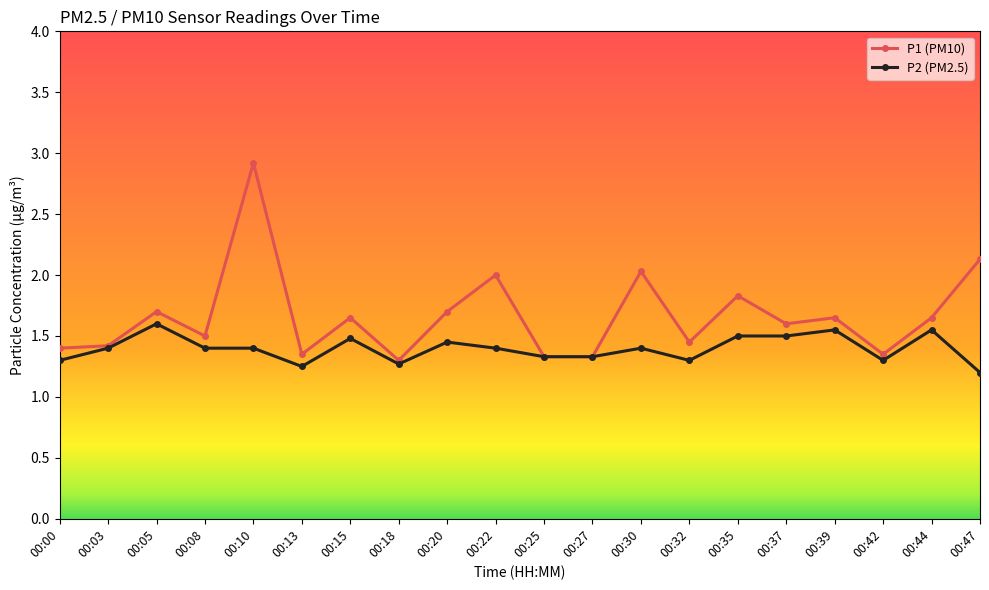

Rank the series at 00:15 from highest to lowest value.

P1 (PM10), P2 (PM2.5)